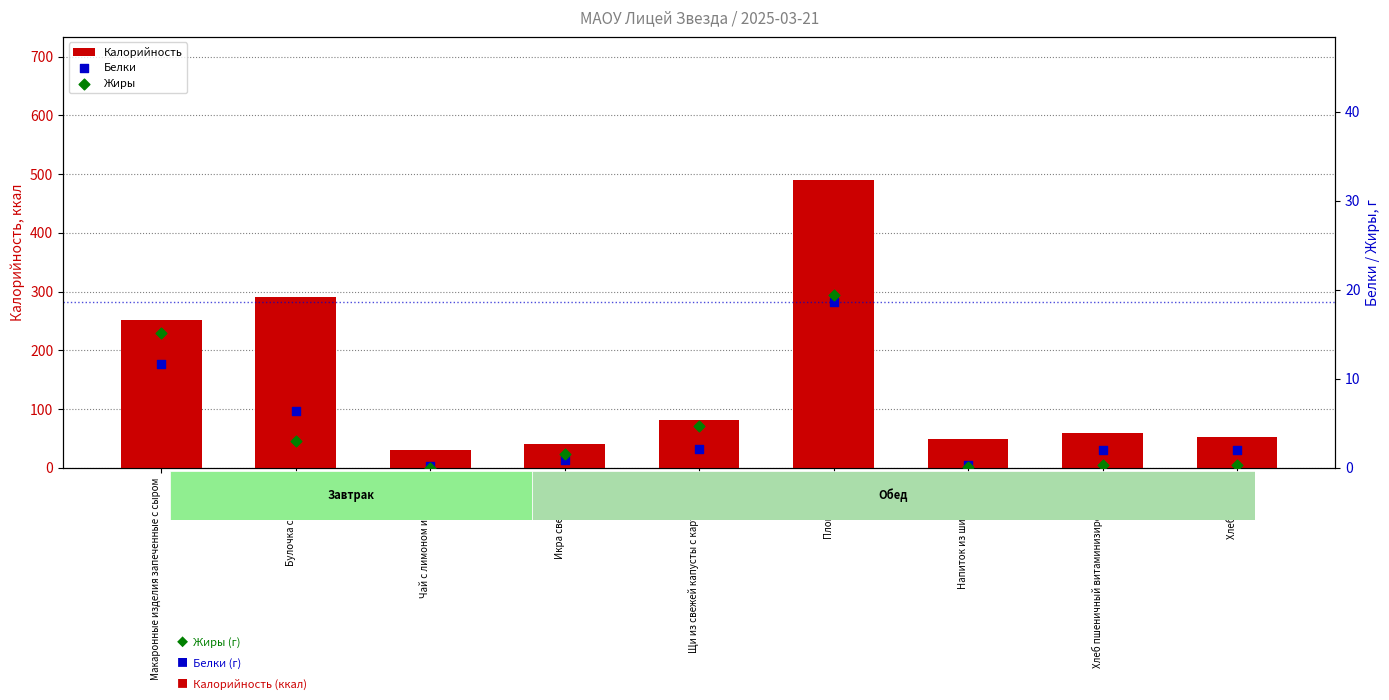

What are all the series names shown in the legend?

Калорийность, Белки, Жиры